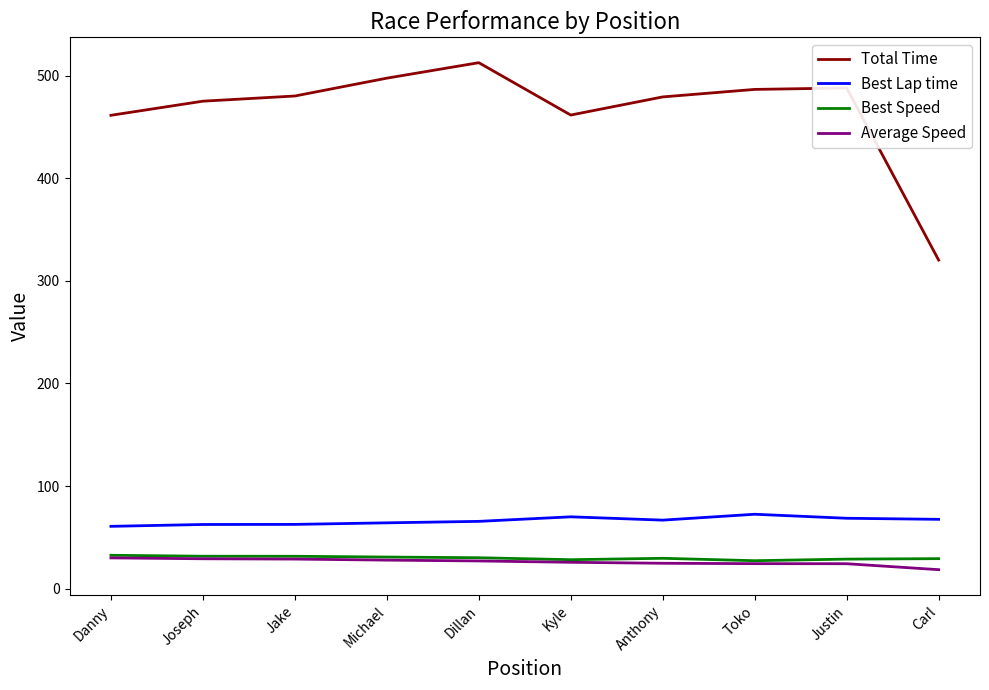

What is the maximum value for Best Lap time?

72.6